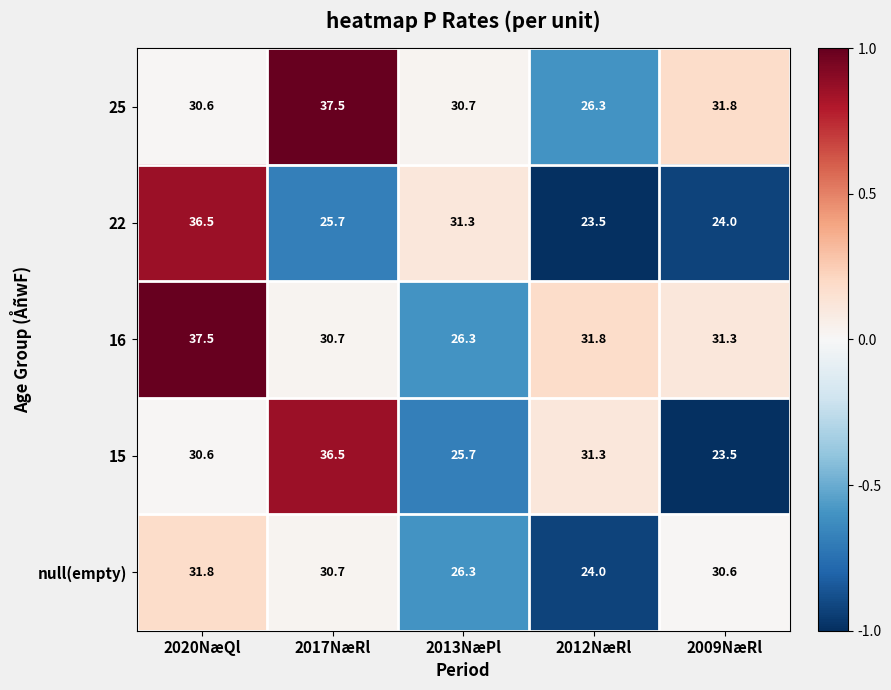

Count the number of data series in this chart.

5